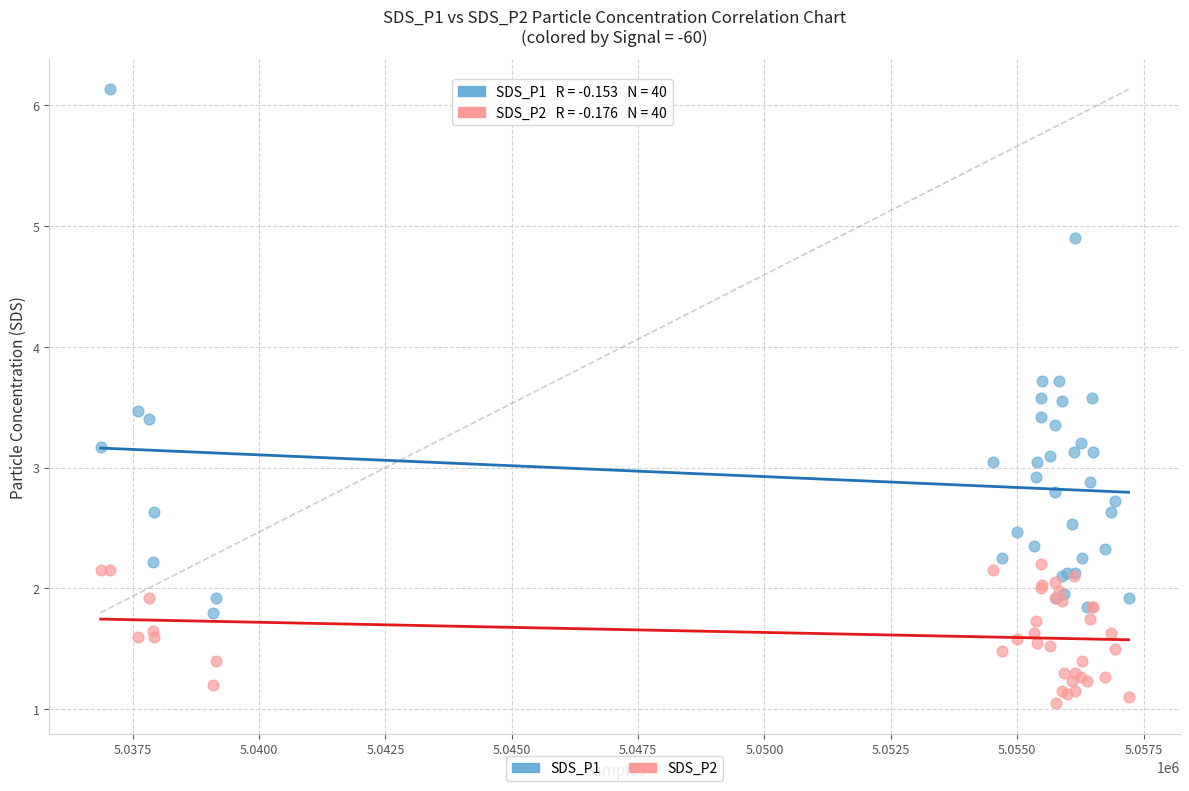

Which series has the widest spread of Y values?

SDS_P1